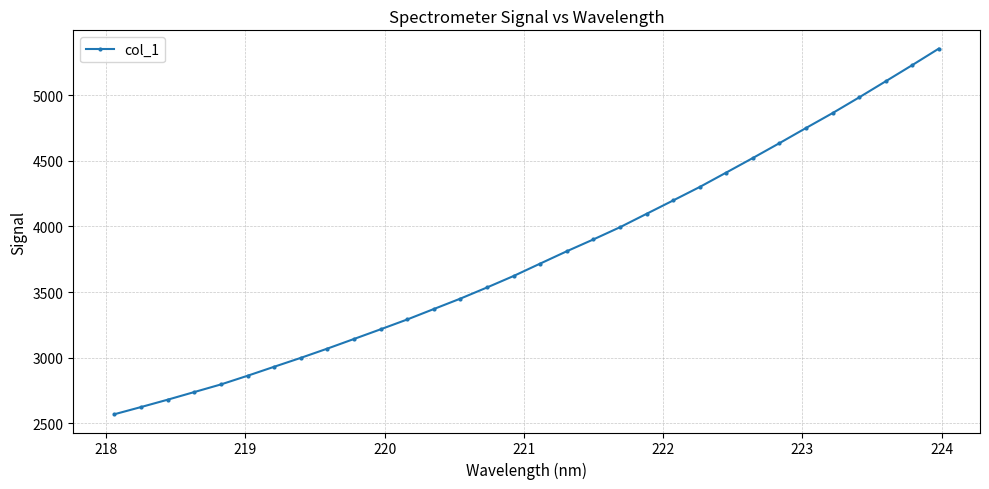

True or false: there are more than 0 points higher than both neighbors.

False